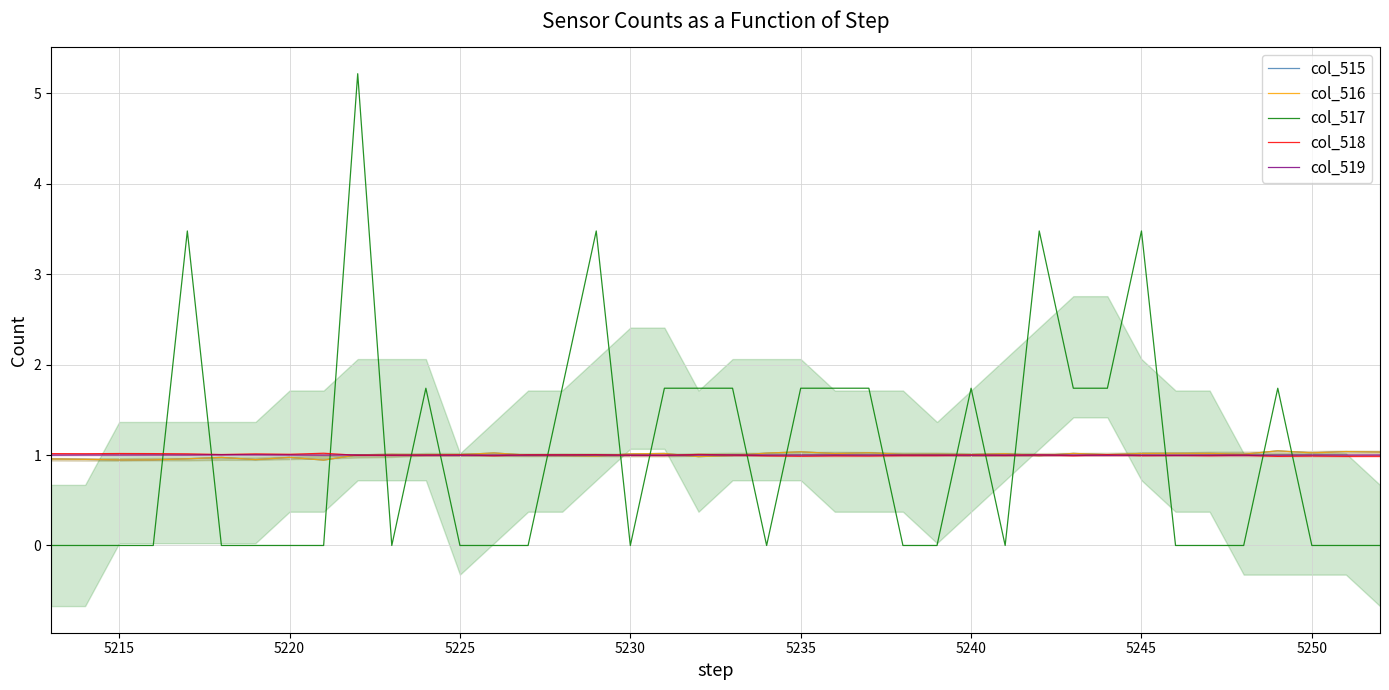

What is the maximum value for col_517?

5.2